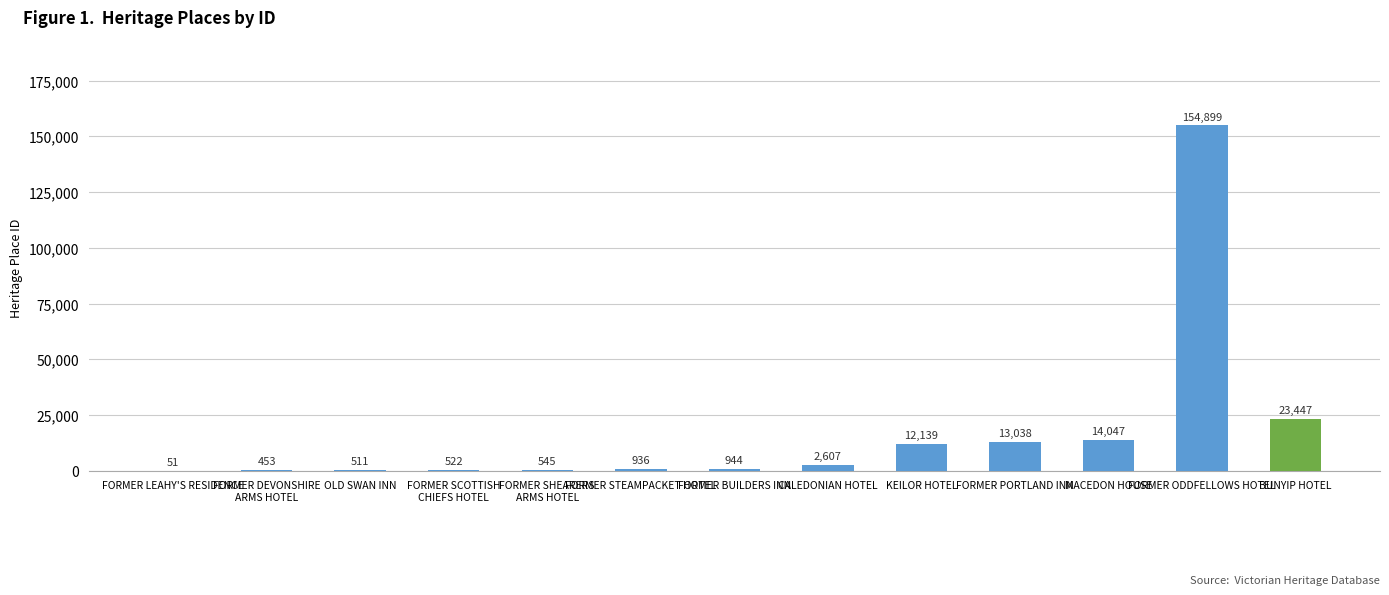

What is the change in value from FORMER PORTLAND INN to MACEDON HOUSE?

+1009